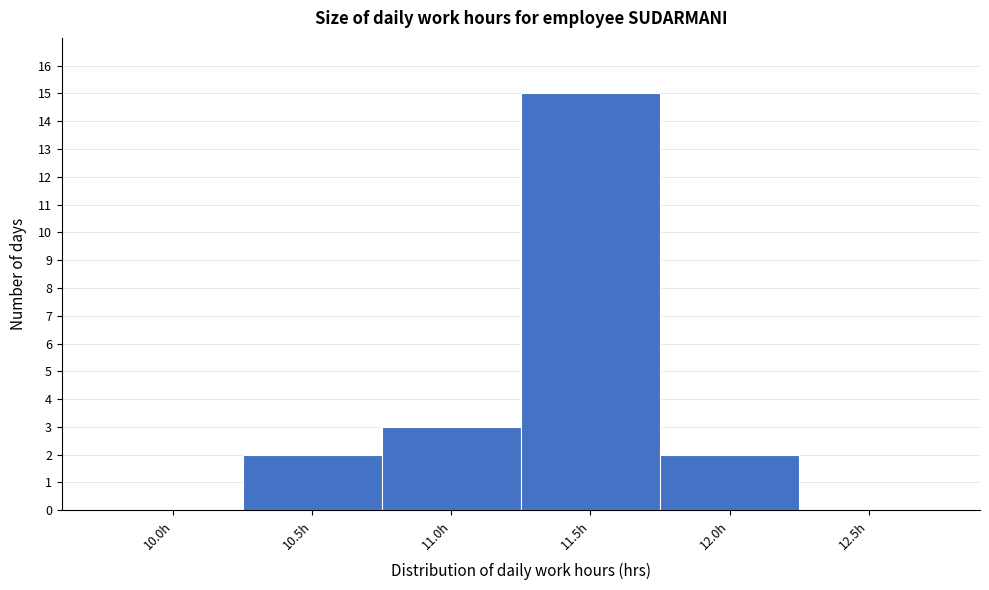

Reading left to right, list every bar in this chart as the range it spans on the x-axis followed by its height. Neither the bar edges nor the heights are printed on the chart, so give them approximately, as read against the axes.

9.73 to 10.23: 0
10.23 to 10.73: 2
10.73 to 11.23: 3
11.23 to 11.73: 15
11.73 to 12.23: 2
12.23 to 12.73: 0